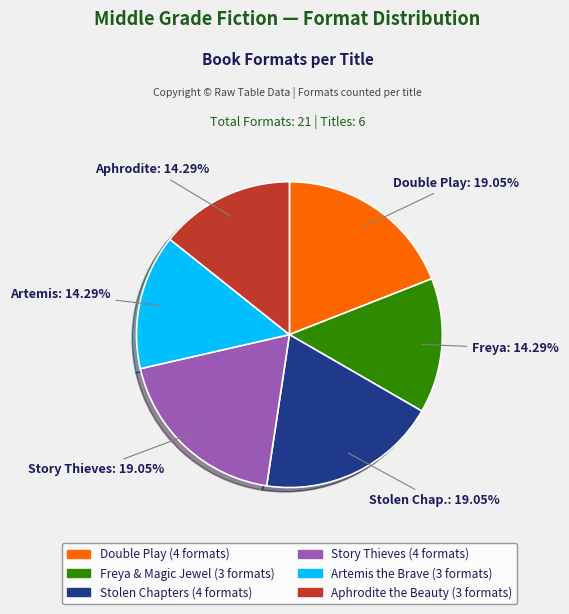

Does any single category account for the majority?

No